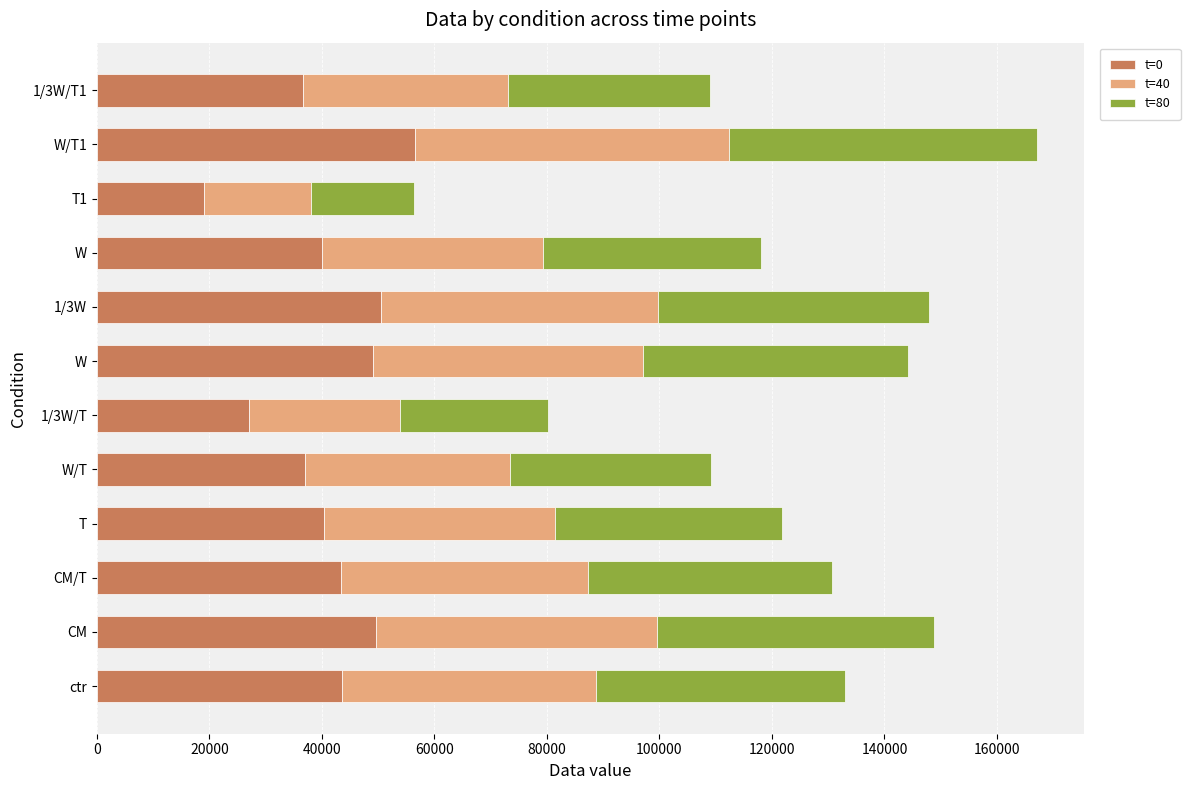

How many data points in t=0 are less than 43362?

6